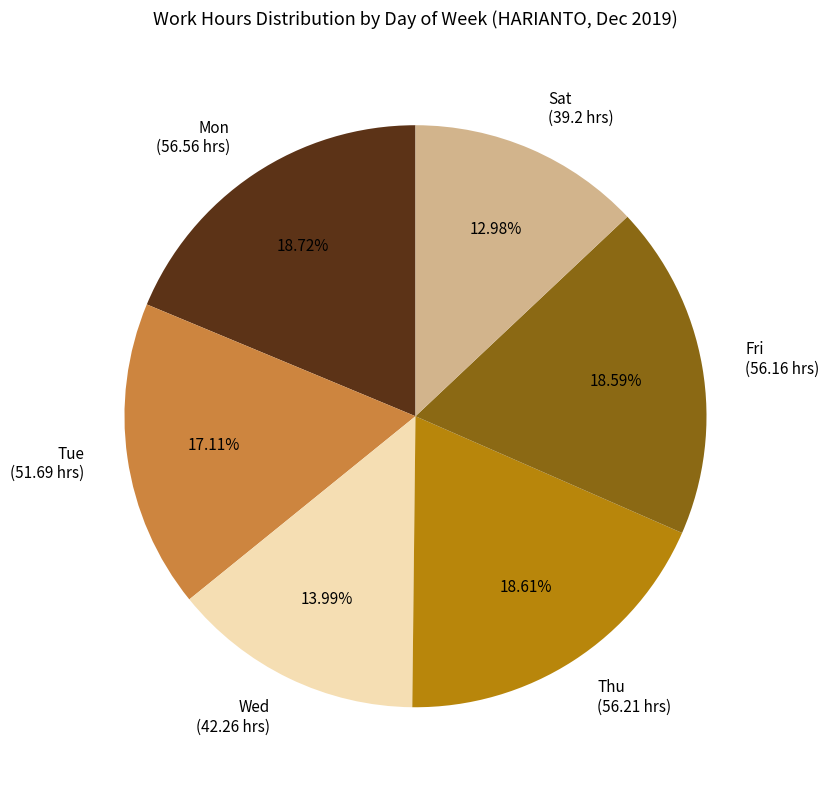

What is the smallest slice in the pie chart?

Sat